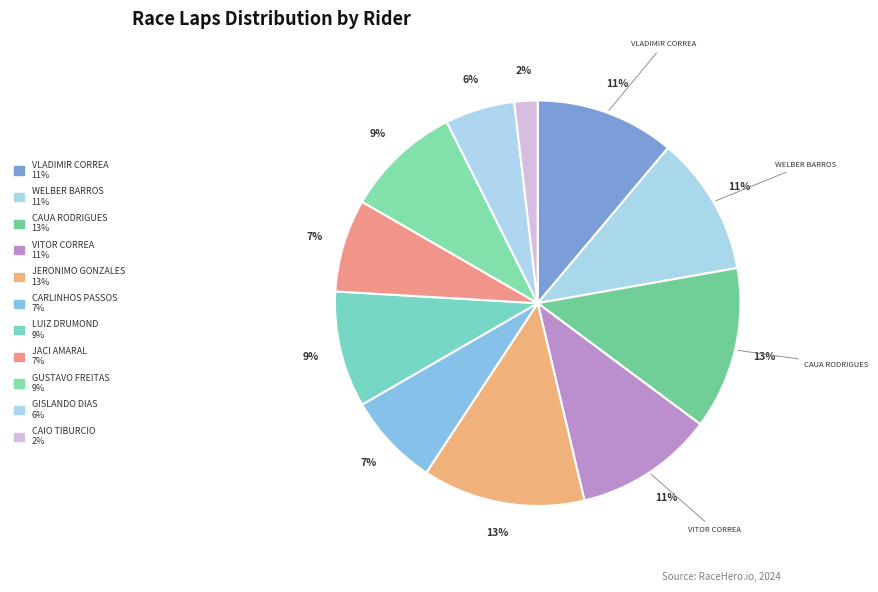

Count the number of slices in the pie.

11